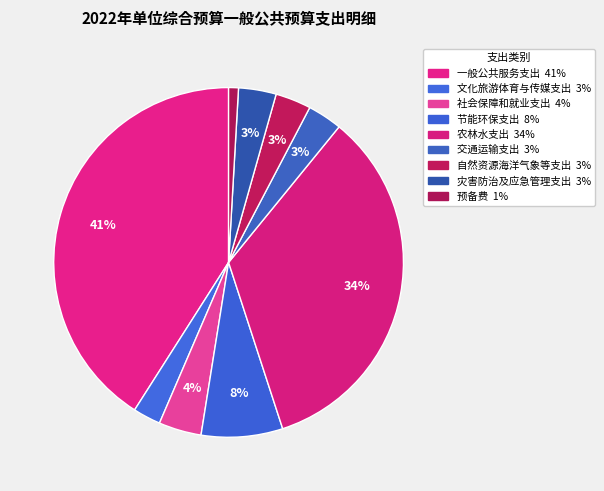

Approximately how many times larger is the value at 自然资源海洋气象等支出 compared to 交通运输支出?

1.0